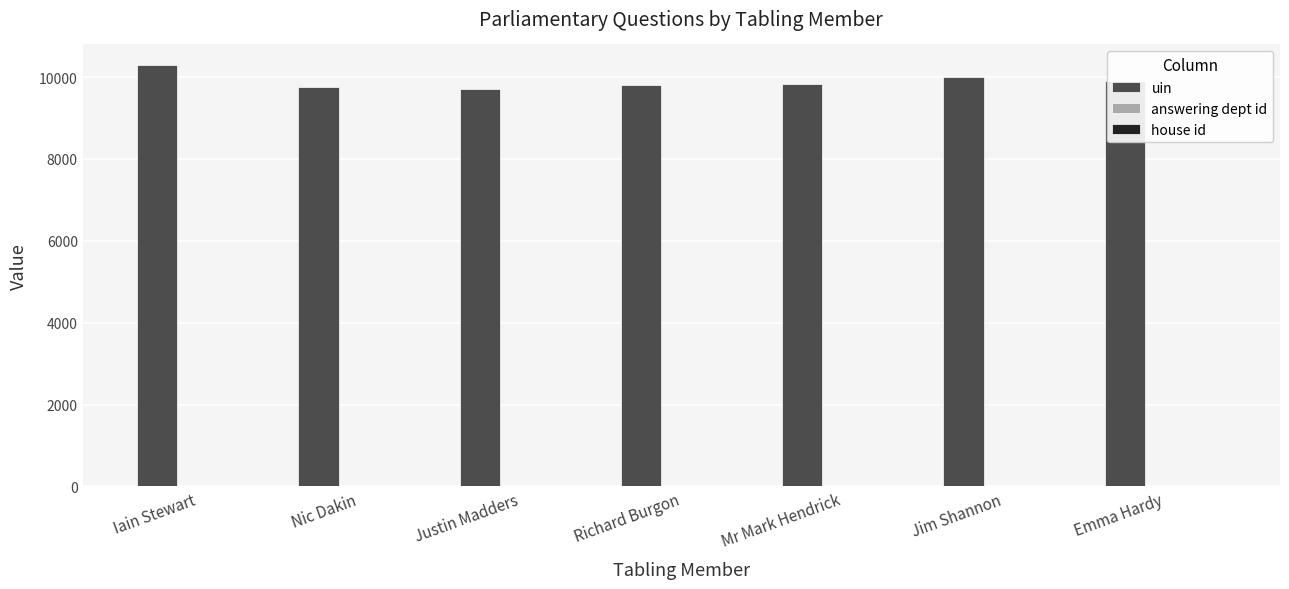

The value of uin at Emma Hardy is 9901. True or false?

True